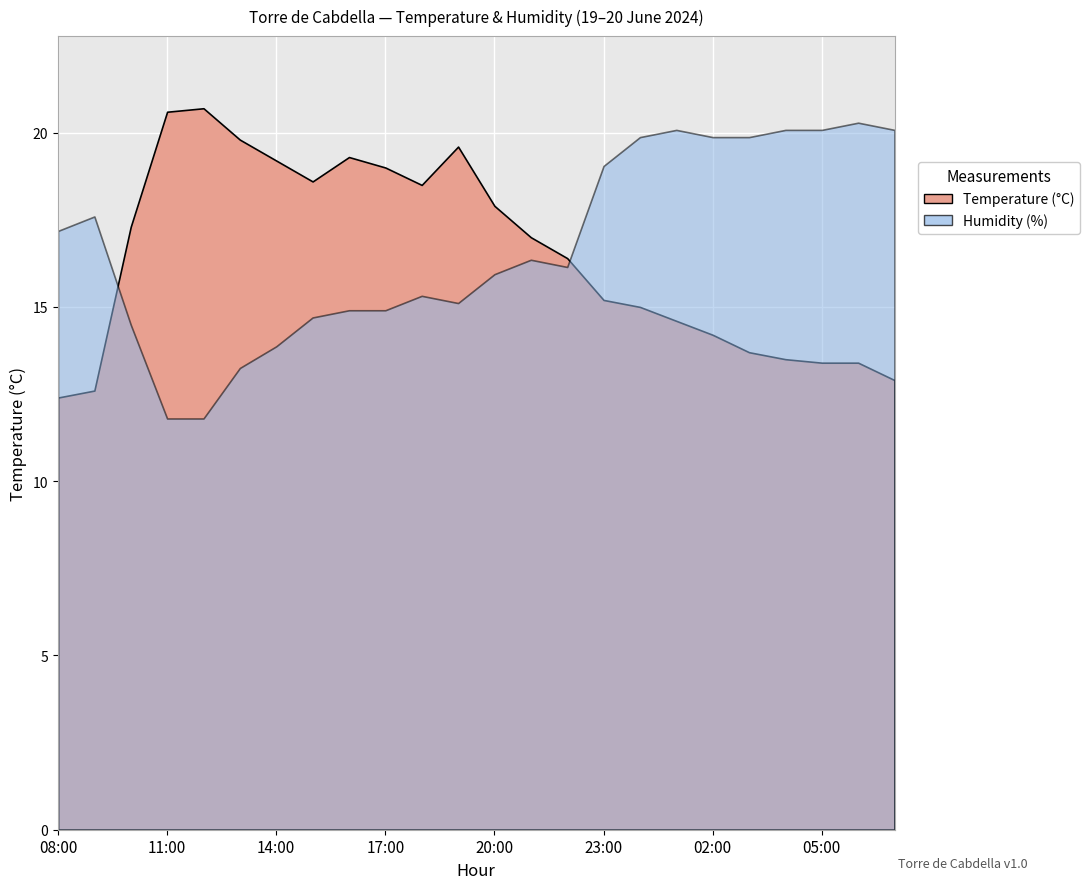

At which label is Humidity (%) closest to 77?

20:00